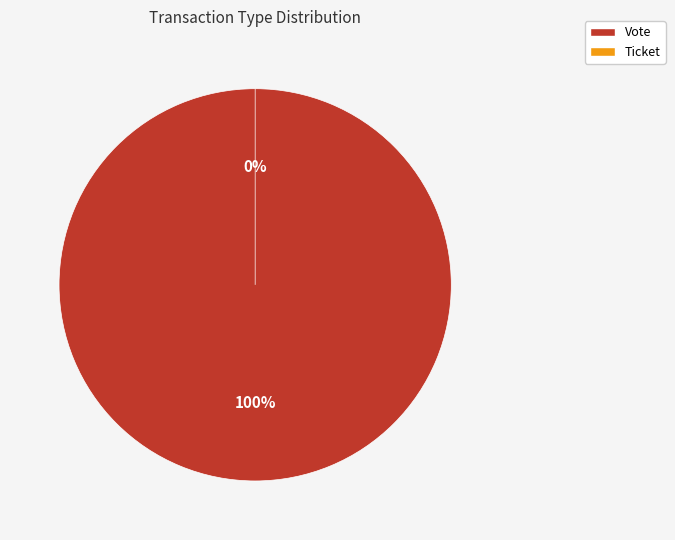

How many segments does this pie chart have?

2